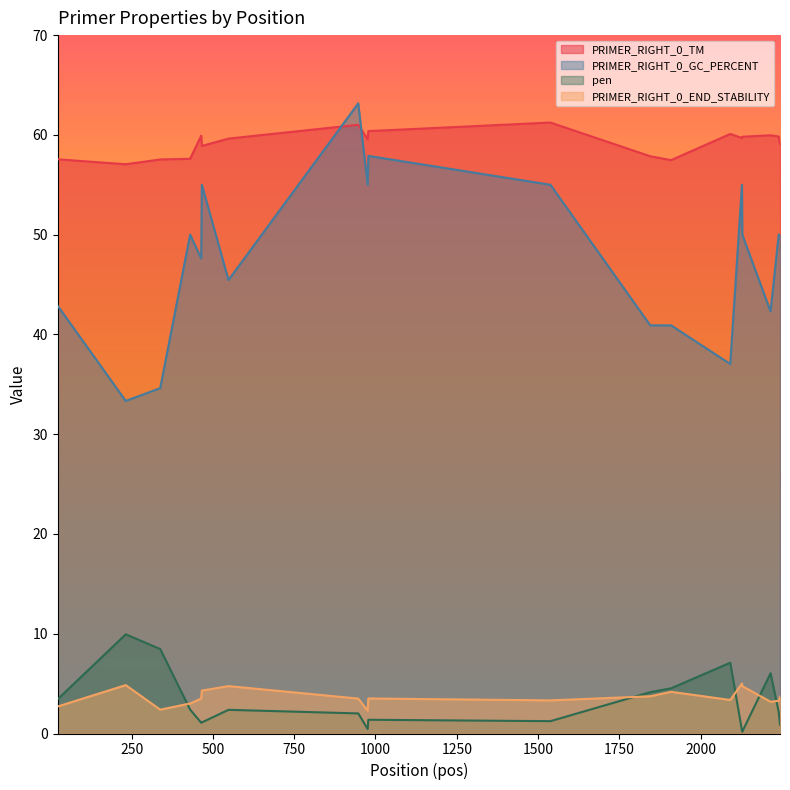

Which series has the largest total across all categories?

PRIMER_RIGHT_0_TM